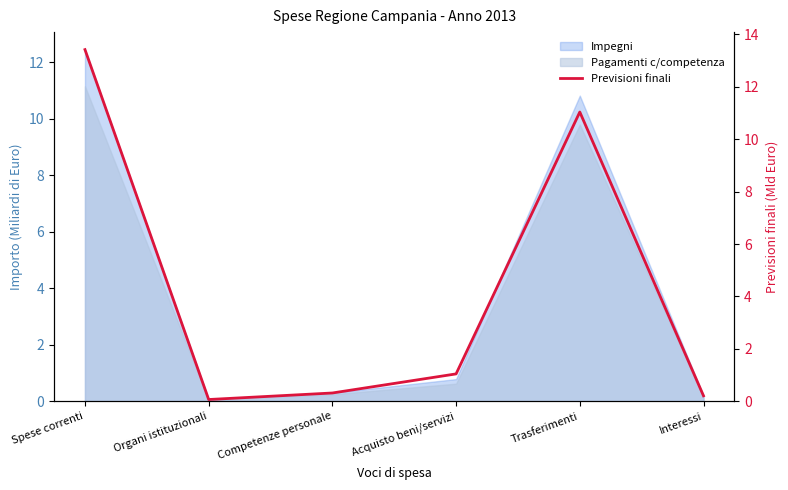

How many data points are less than 1?

3